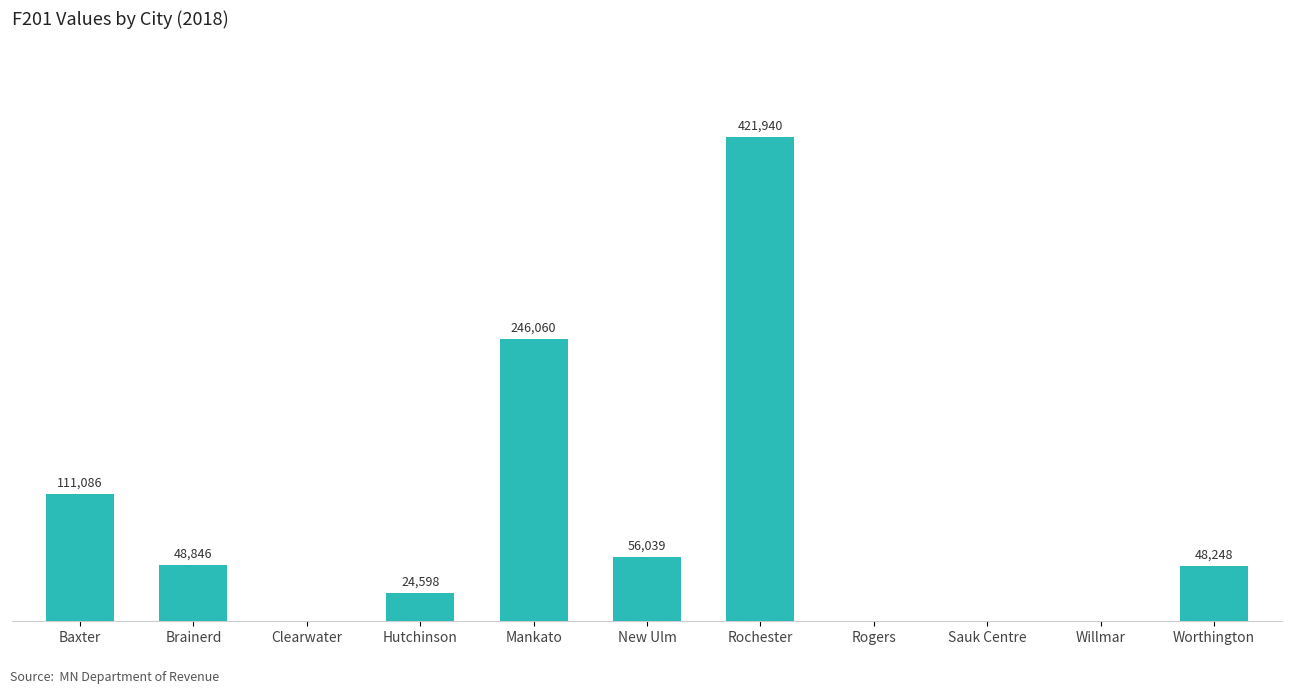

Which category has the highest value across all series?

Rochester